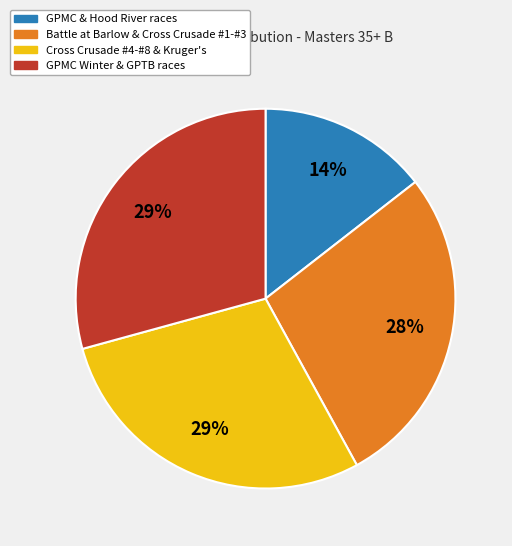

How many slices are in this pie chart?

4